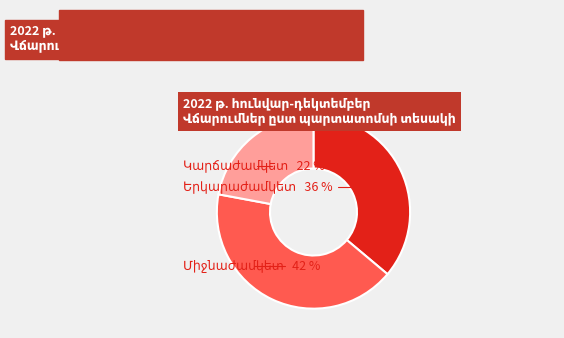

Does any single category account for the majority?

No